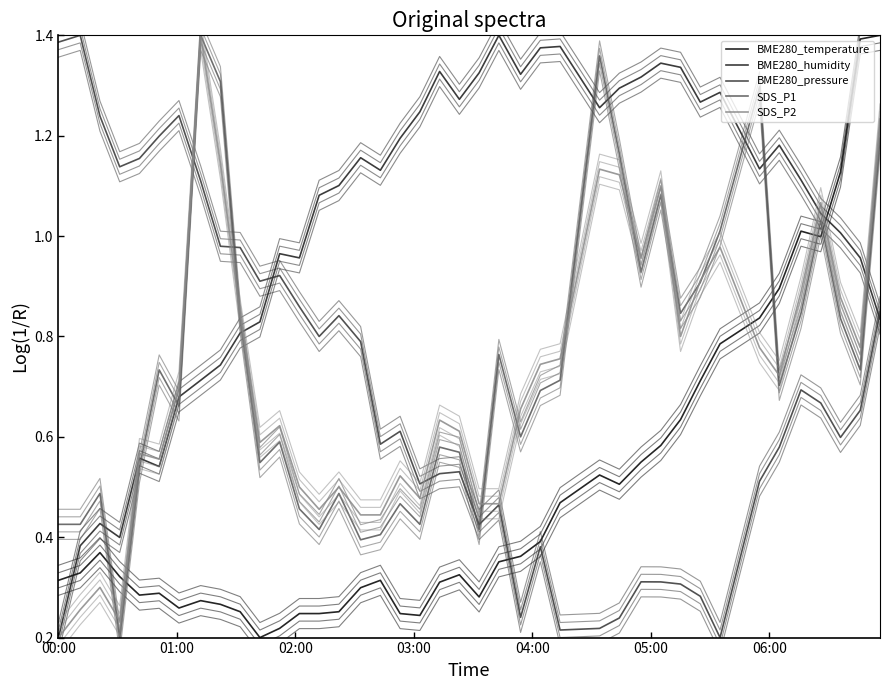

Where is the first local minimum for SDS_P1?

03:00